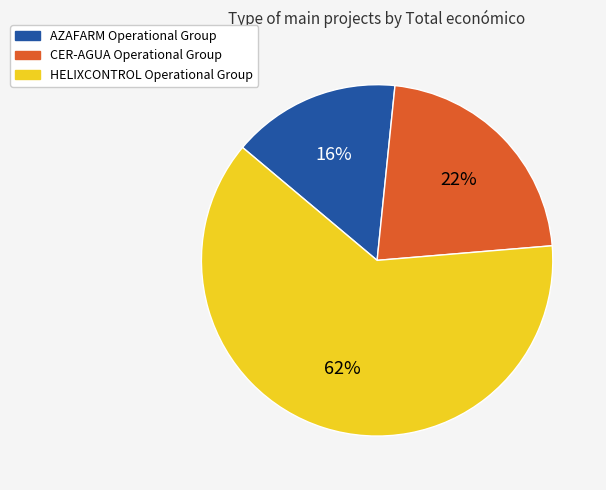

What is the majority slice?

HELIXCONTROL Operational Group